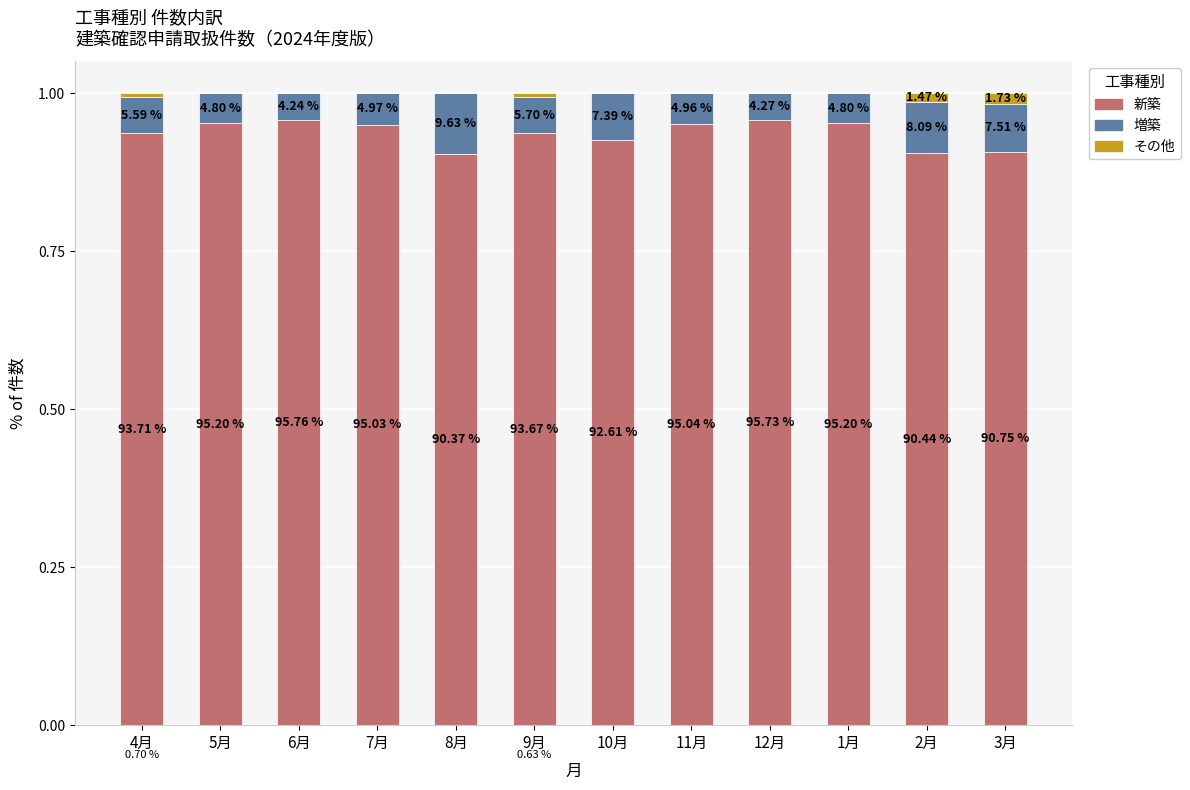

Does the chart contain stacked bars?

Yes